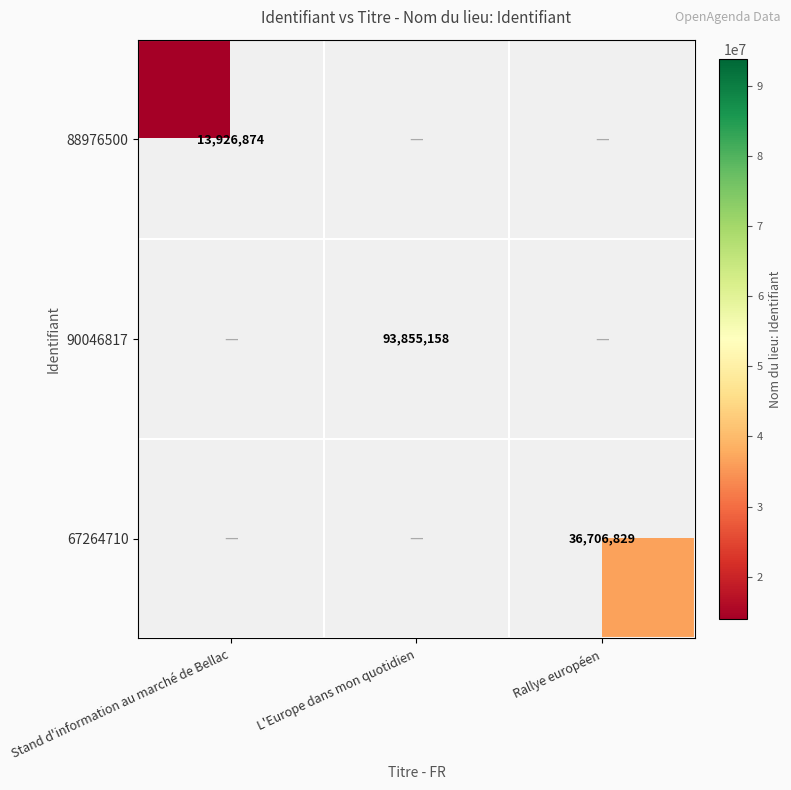

The value of 90046817 at L'Europe dans mon quotidien is 93855158. True or false?

True